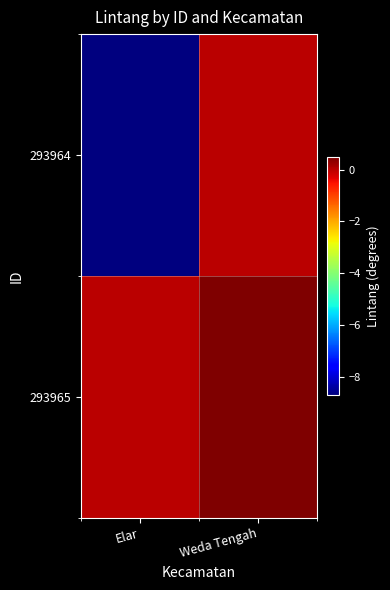

What is the difference between the highest and lowest values at Weda Tengah?

0.5